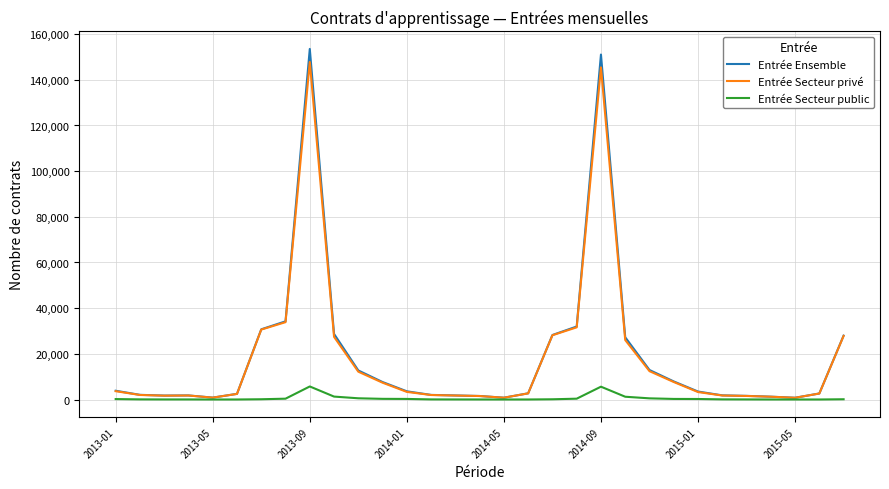

Which series has the largest range (max minus min)?

Entrée Ensemble